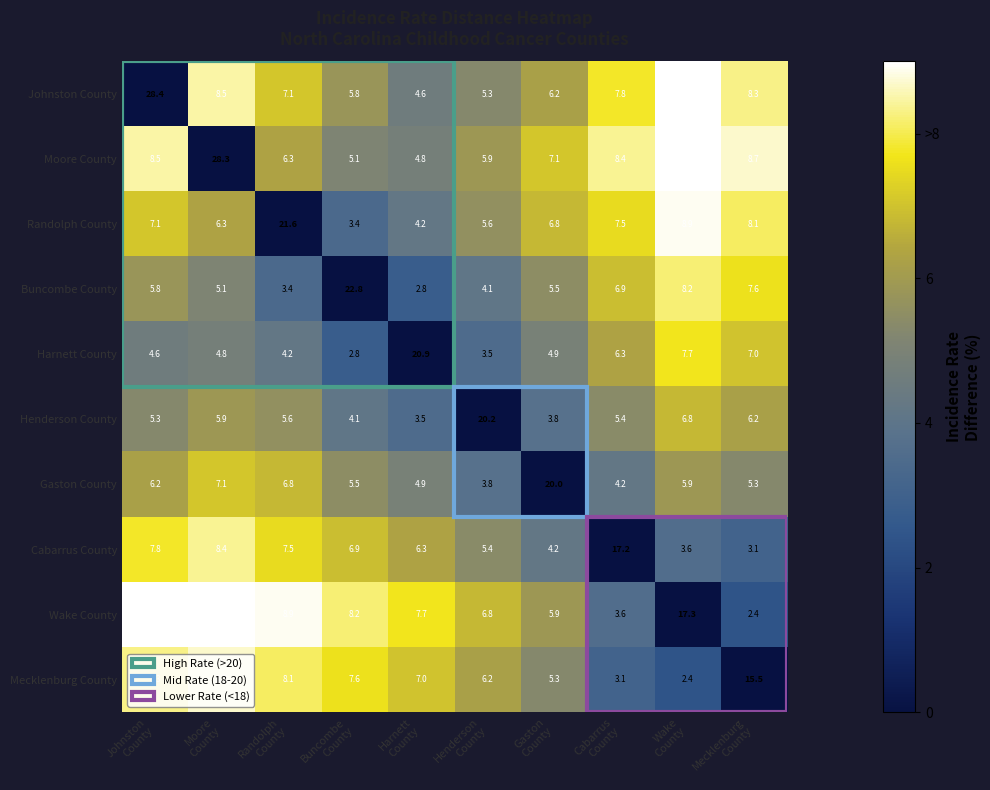

Which series has the largest range (max minus min)?

Johnston County